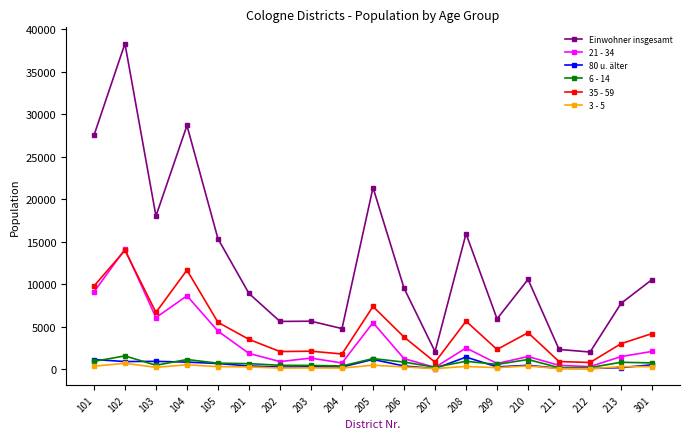

Between 209 and 211, which series saw the biggest shift?

Einwohner insgesamt